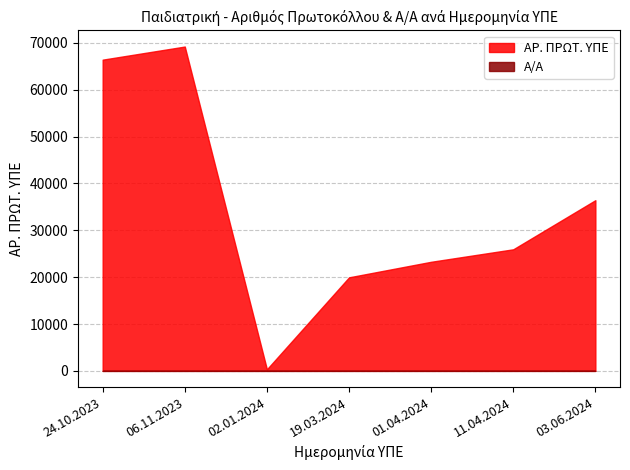

Which series has the largest total across all categories?

ΑΡ. ΠΡΩΤ. ΥΠΕ